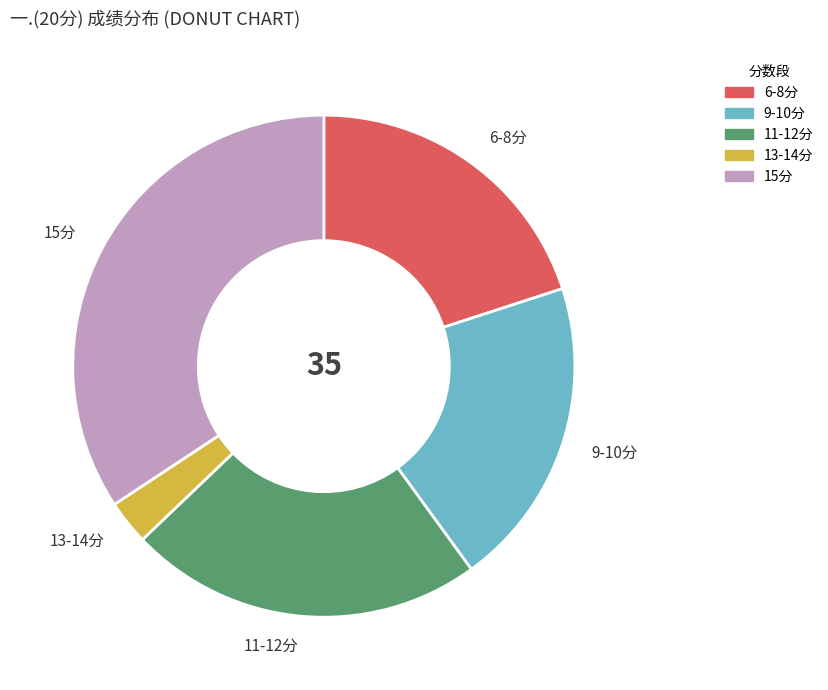

Between 13-14分 and 11-12分, which is larger?

11-12分